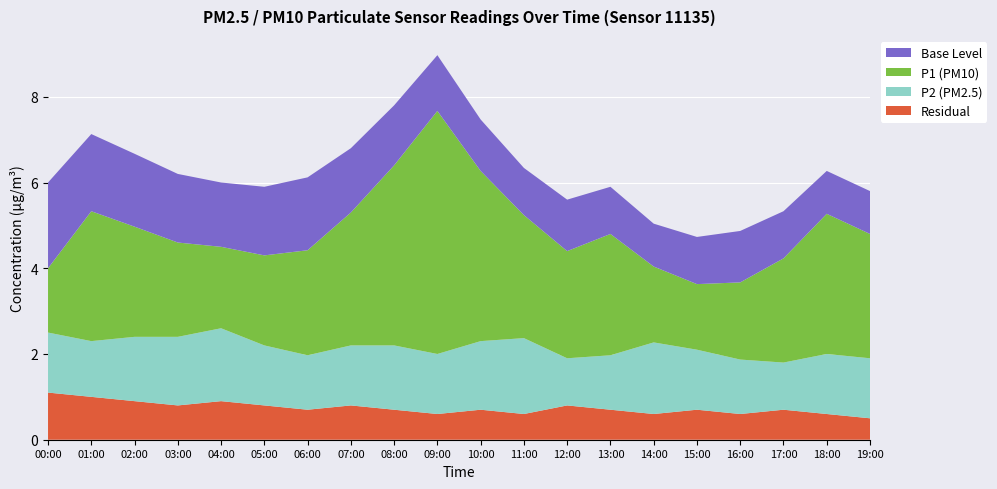

Reading left to right, transcribe all the data shown in this chart.

P1: 00:00=1.5	01:00=3.0	02:00=2.6	03:00=2.2	04:00=1.9	05:00=2.1	06:00=2.5	07:00=3.1	08:00=4.2	09:00=5.7	10:00=4.0	11:00=2.9	12:00=2.5	13:00=2.8	14:00=1.8	15:00=1.5	16:00=1.8	17:00=2.4	18:00=3.3	19:00=2.9
P2: 00:00=1.4	01:00=1.3	02:00=1.5	03:00=1.6	04:00=1.7	05:00=1.4	06:00=1.3	07:00=1.4	08:00=1.5	09:00=1.4	10:00=1.6	11:00=1.8	12:00=1.1	13:00=1.3	14:00=1.7	15:00=1.4	16:00=1.3	17:00=1.1	18:00=1.4	19:00=1.4
Base: 00:00=2.0	01:00=1.8	02:00=1.7	03:00=1.6	04:00=1.5	05:00=1.6	06:00=1.7	07:00=1.5	08:00=1.4	09:00=1.3	10:00=1.2	11:00=1.1	12:00=1.2	13:00=1.1	14:00=1.0	15:00=1.1	16:00=1.2	17:00=1.1	18:00=1.0	19:00=1.0
Residual: 00:00=1.1	01:00=1.0	02:00=0.9	03:00=0.8	04:00=0.9	05:00=0.8	06:00=0.7	07:00=0.8	08:00=0.7	09:00=0.6	10:00=0.7	11:00=0.6	12:00=0.8	13:00=0.7	14:00=0.6	15:00=0.7	16:00=0.6	17:00=0.7	18:00=0.6	19:00=0.5